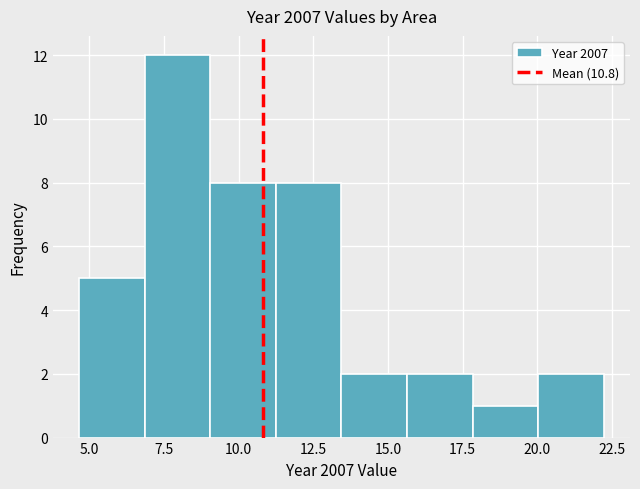

Over which range of the x-axis is the bar tallest?

7.0 to 9.0